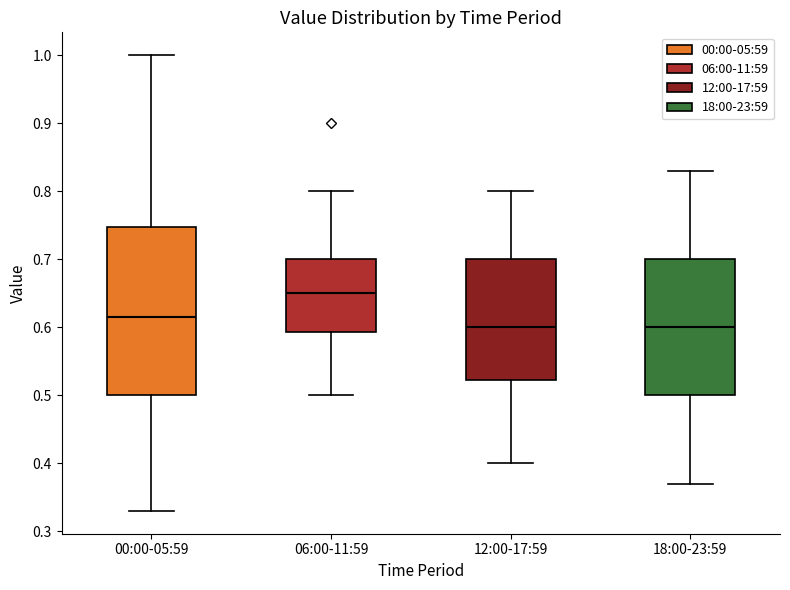

Which box has the highest median line?

06:00-11:59